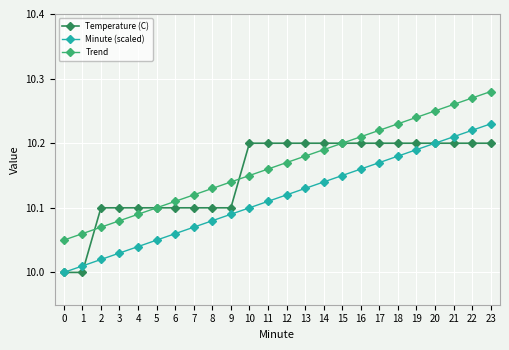

True or false: Trend has more than 2 interior local peaks.

False